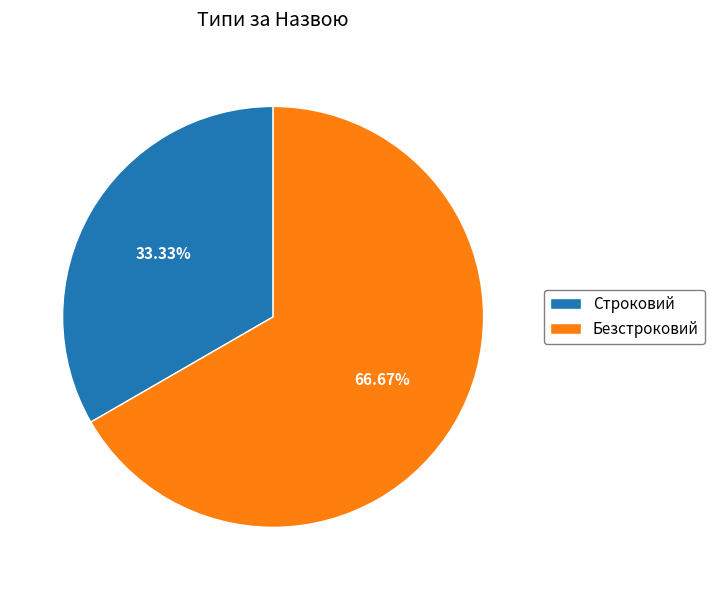

To the nearest percent, what is the combined percentage of Строковий and Безстроковий?

100%